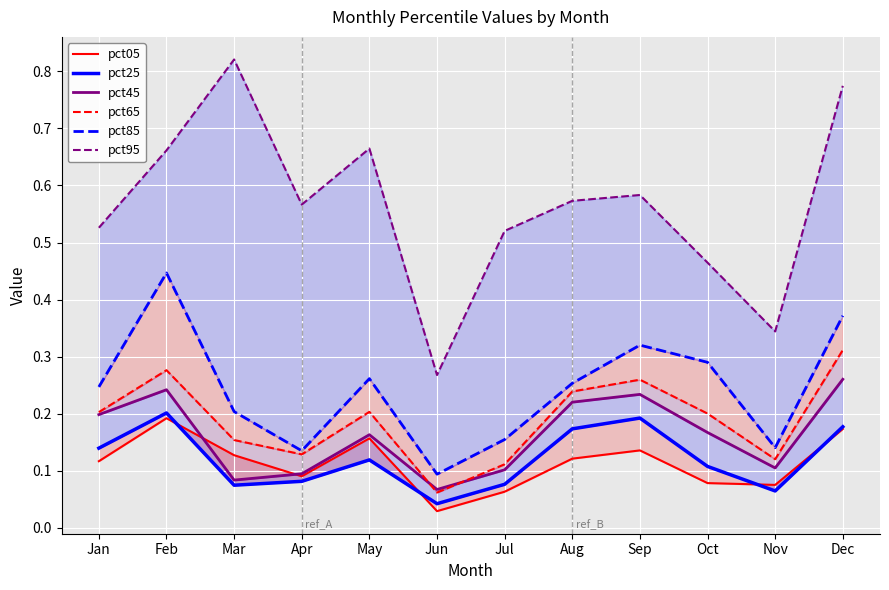

What is the sum of all pct85 values?

2.9